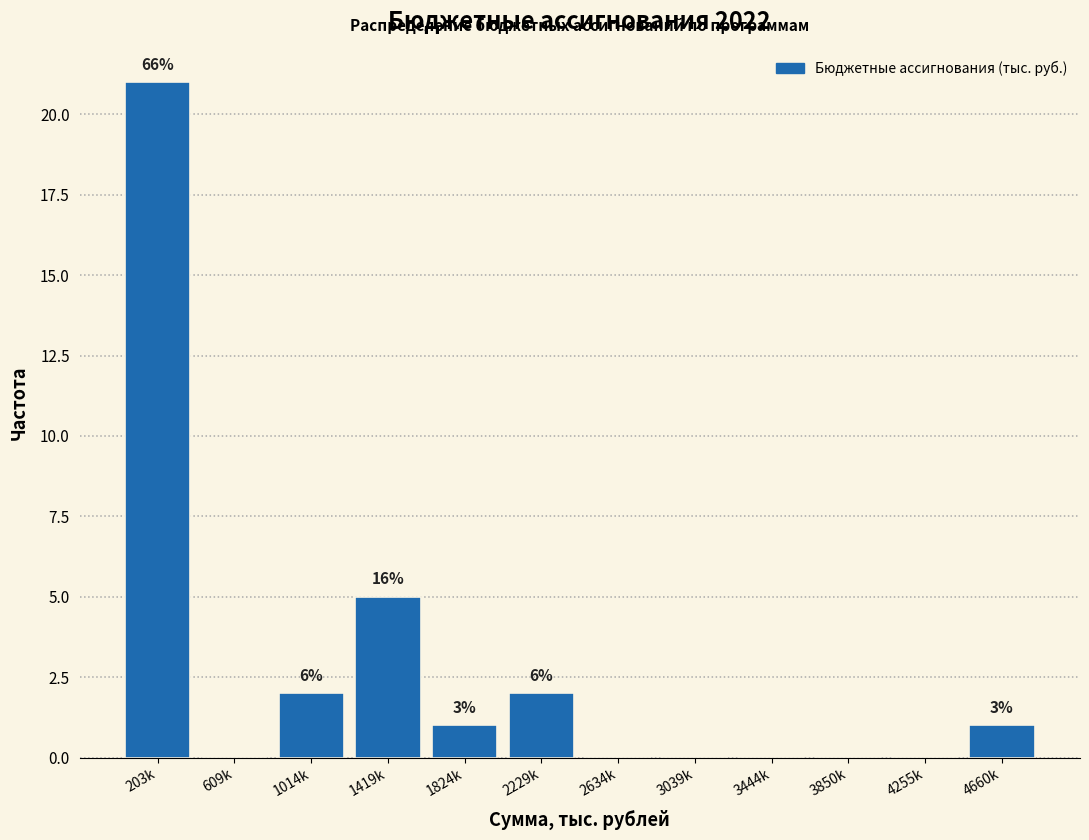

Are the bars horizontal?

No